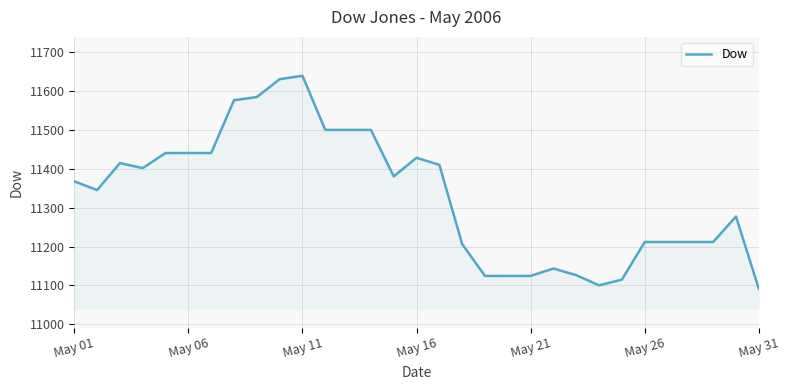

What is the difference between the maximum and minimum values?

548.1